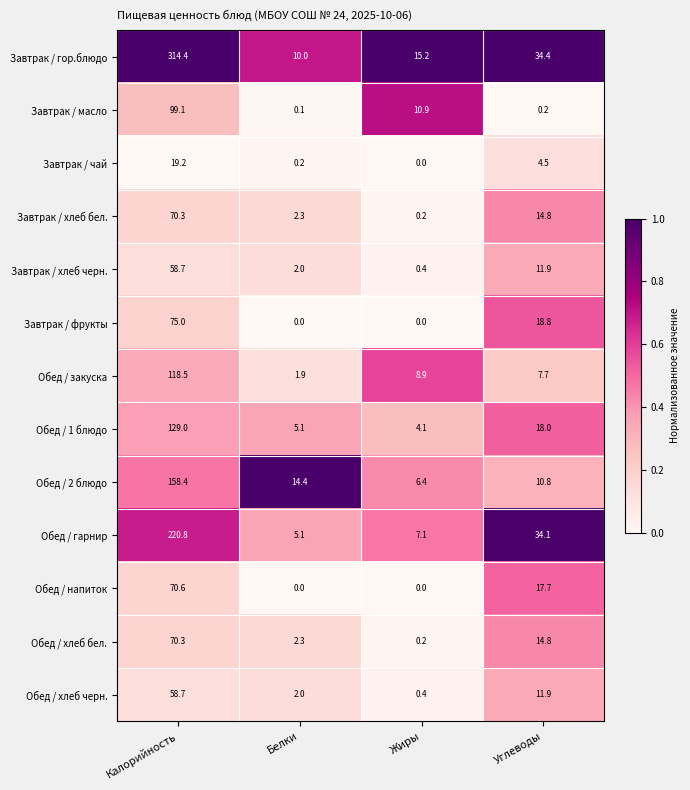

Count the number of categories in the chart.

4